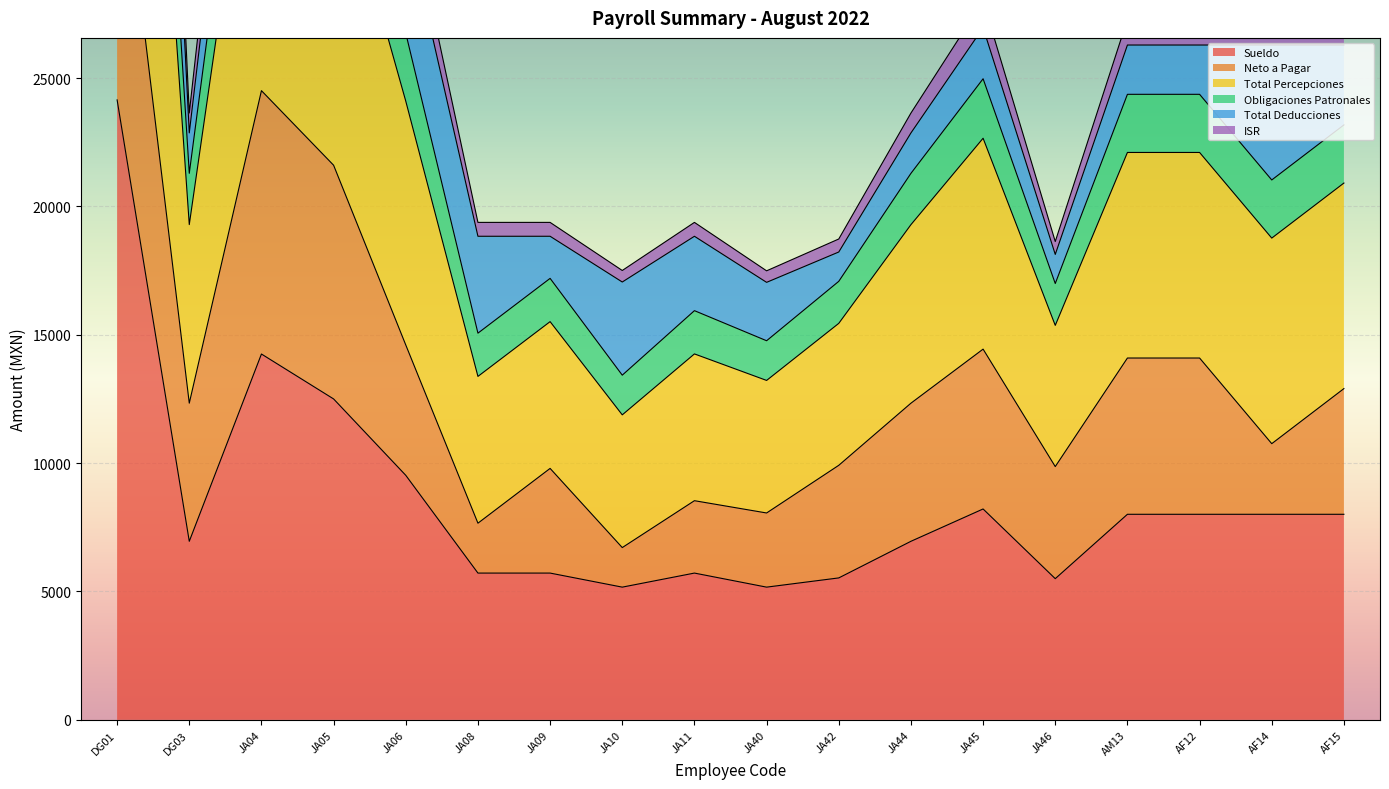

What position from the left is AF14?

17